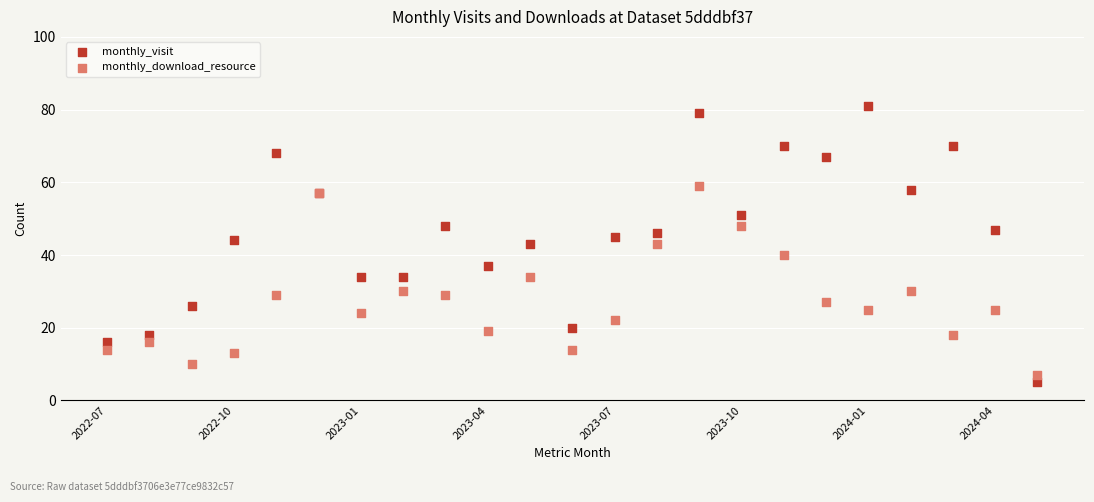

Which series has the widest spread of Y values?

monthly_visit